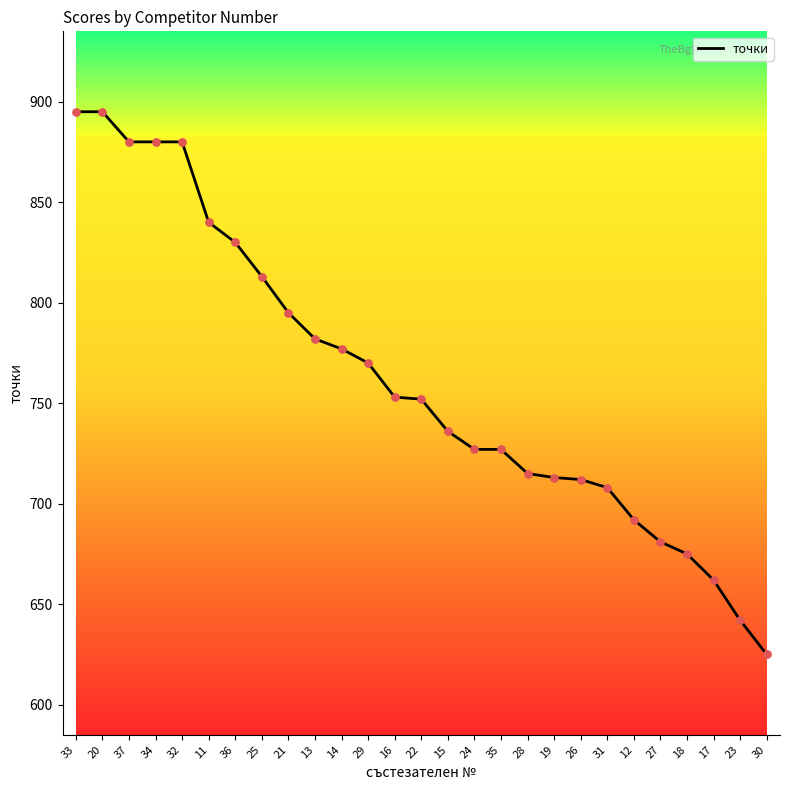

Which has a higher value, 23 or 17?

17